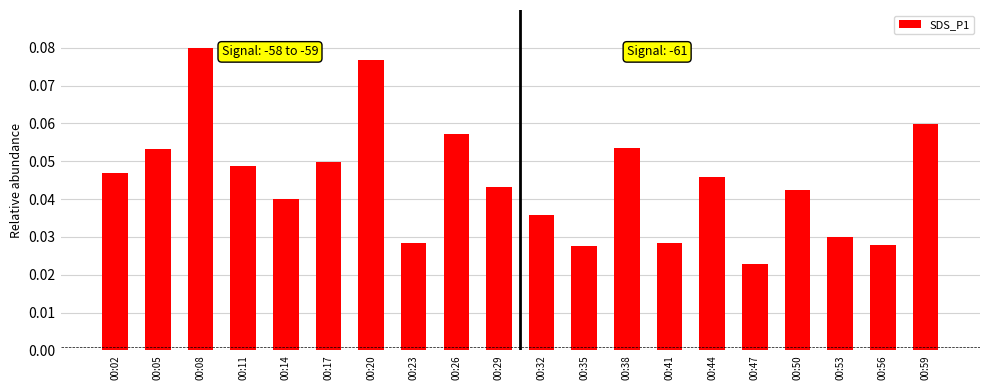

How many data points does each series have?

20